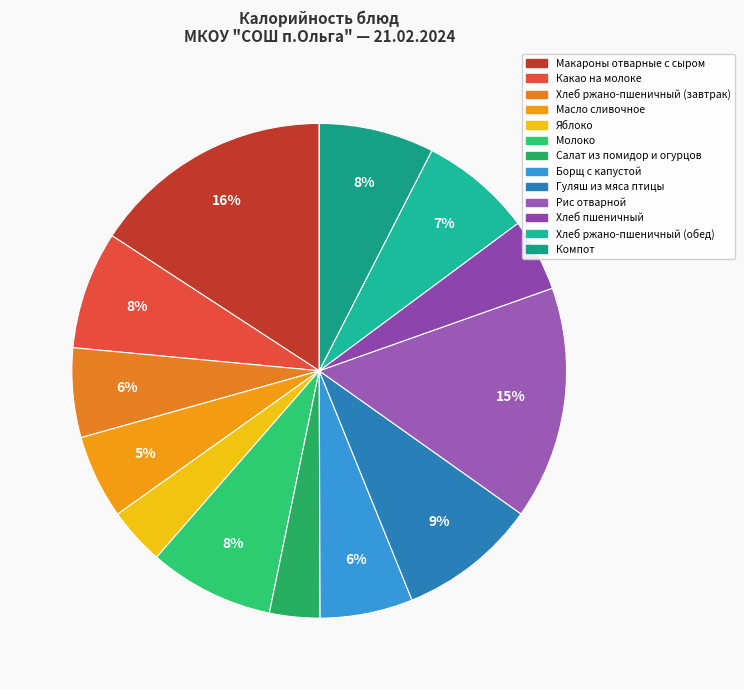

True or false: Макароны отварные с сыром accounts for 16% of the total.

True